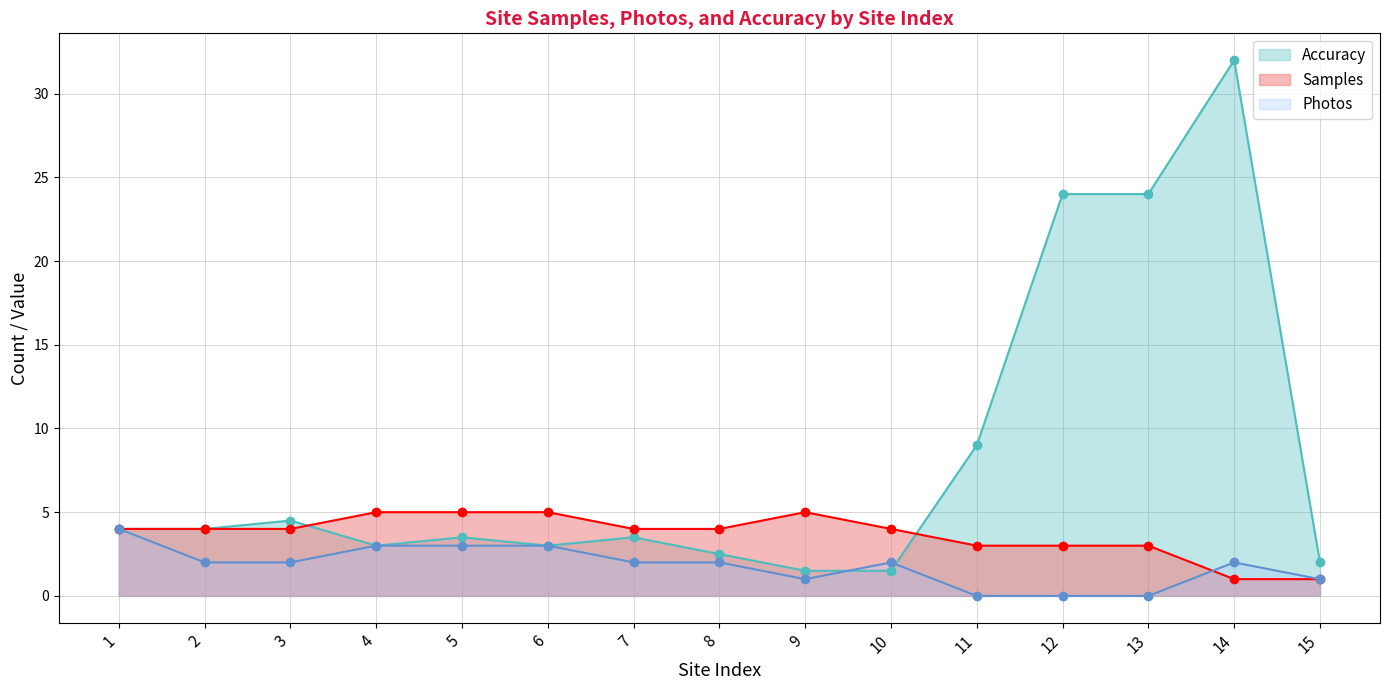

Where is Samples nearest to the value 3?

11